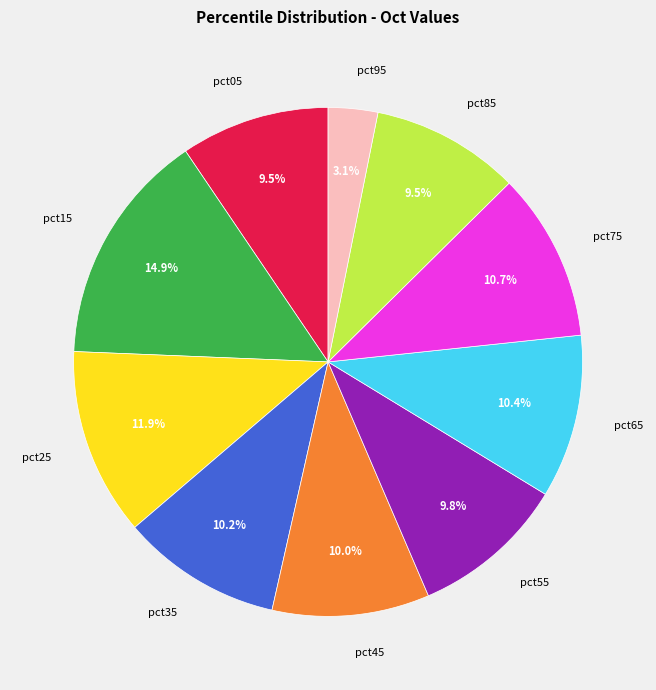

Which has a higher value, pct05 or pct25?

pct25